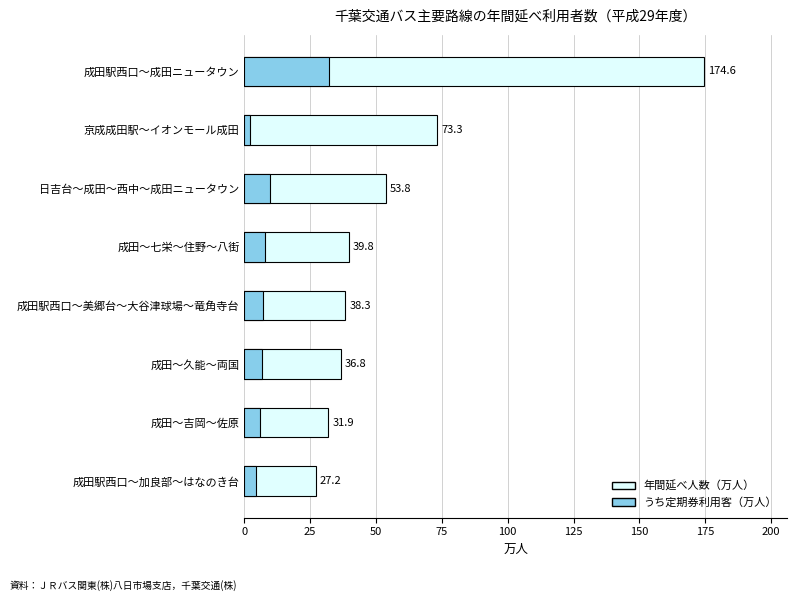

What is the smallest value displayed?

2.3